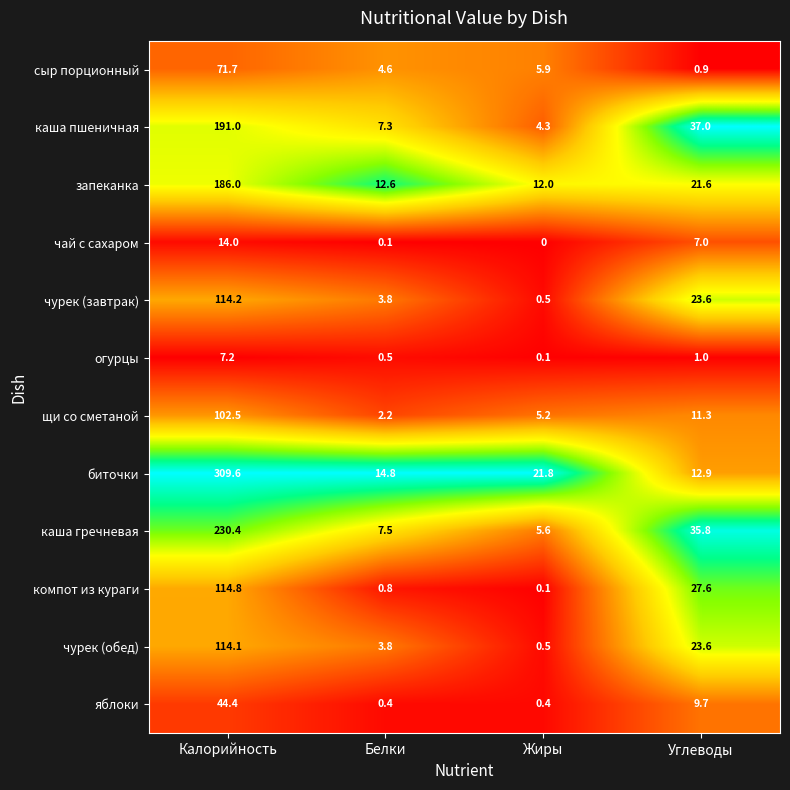

Rank the series by their maximum value, from lowest to highest.

огурцы, чай с сахаром, яблоки, сыр порционный, щи со сметаной, чурек (обед), чурек (завтрак), компот из кураги, запеканка, каша пшеничная, каша гречневая, биточки